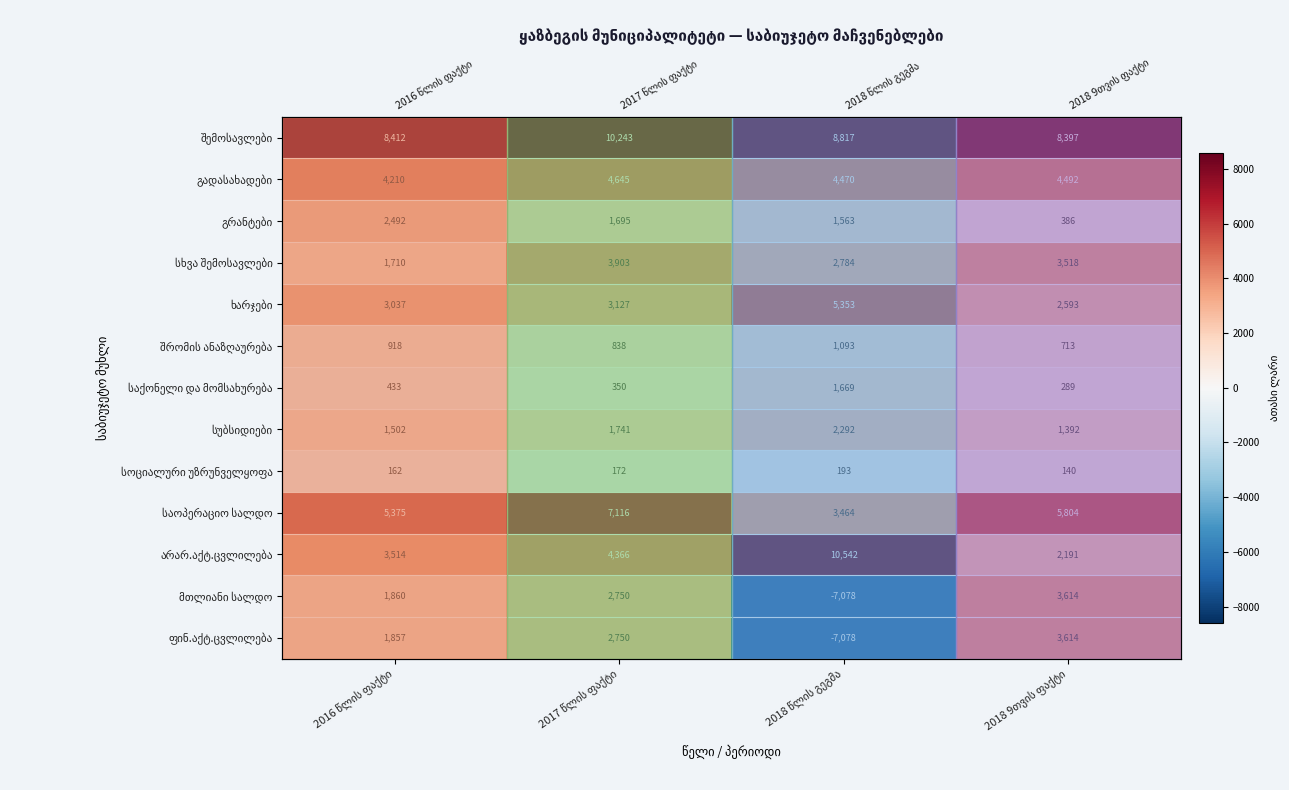

How many categories are shown in the chart?

4